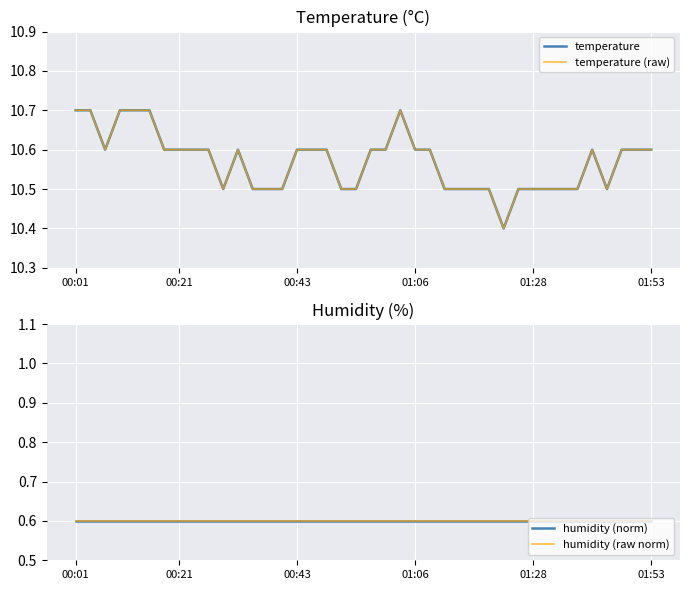

Count the temperature values in the range 10 to 11.

40